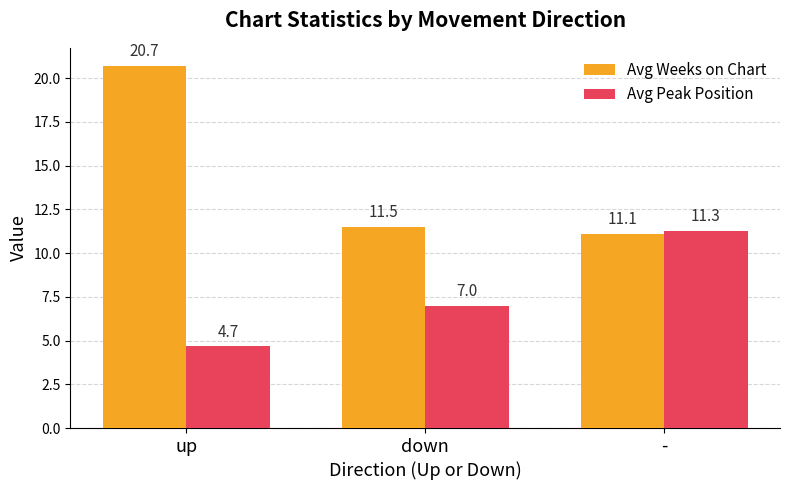

What is the total value across all series at up?

25.4